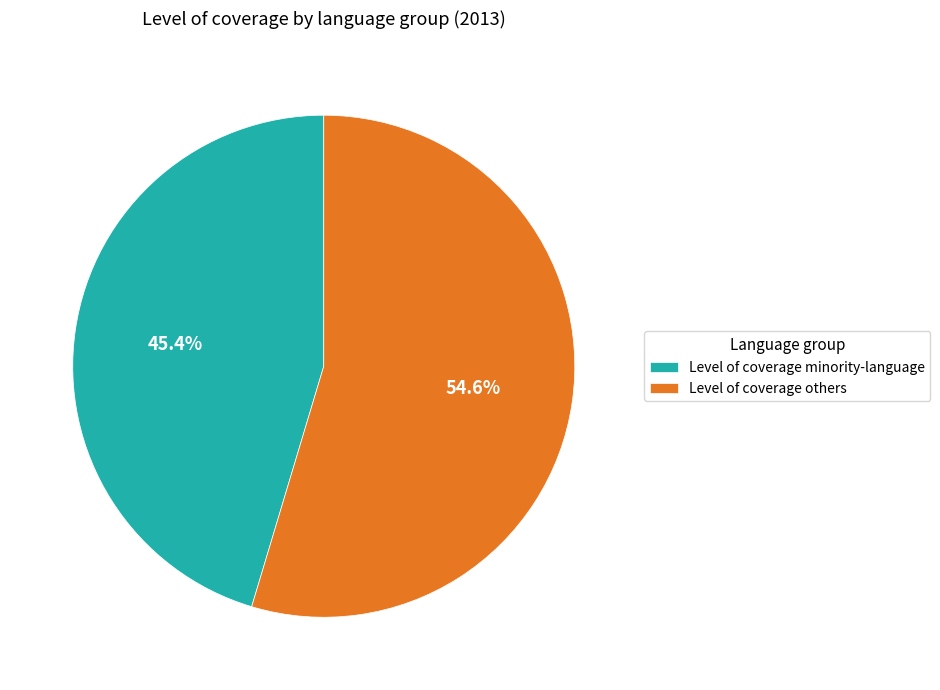

How many slices are in this pie chart?

2